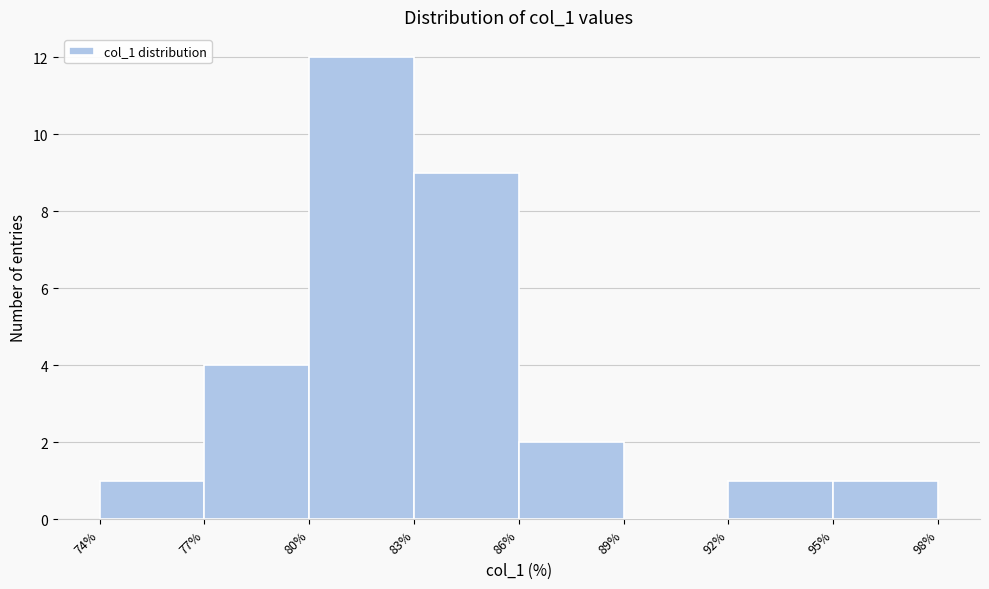

Reading left to right, transcribe this chart: for each bar, give the range it covers on the x-axis and its height. The values are not printed on the chart, so give them approximately, as read against the axis.

74% to 77%: 1
77% to 80%: 4
80% to 83%: 12
83% to 86%: 9
86% to 89%: 2
89% to 92%: 0
92% to 95%: 1
95% to 98%: 1